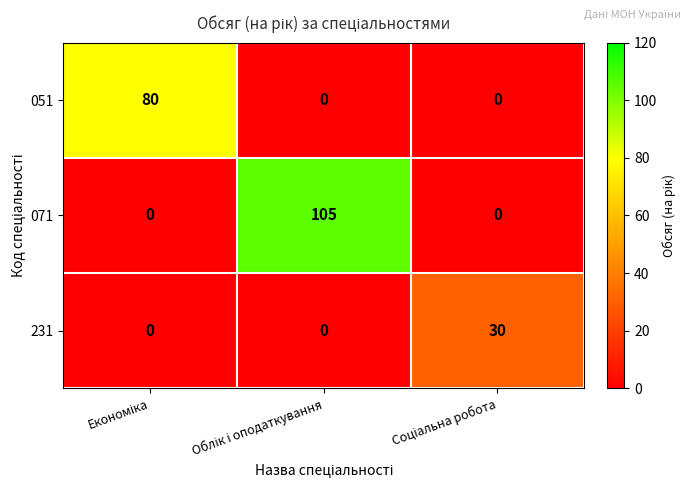

Count the 051 values in the range 0 to 80.

3